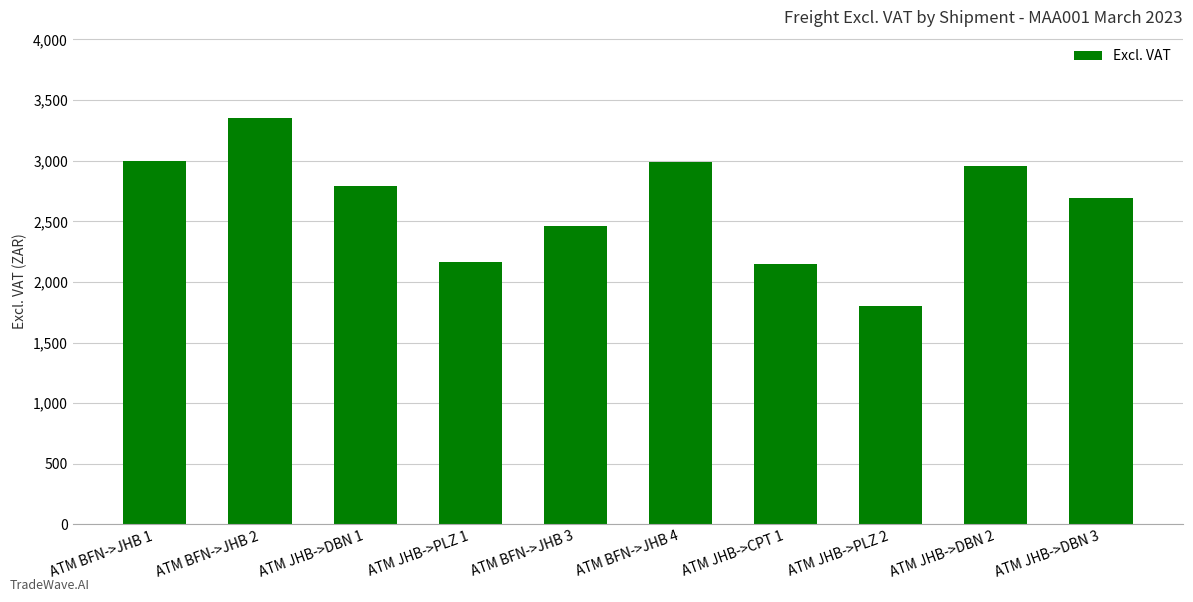

What is the ratio of the value at ATM JHB->DBN 2 to the value at ATM BFN->JHB 4?

1.0